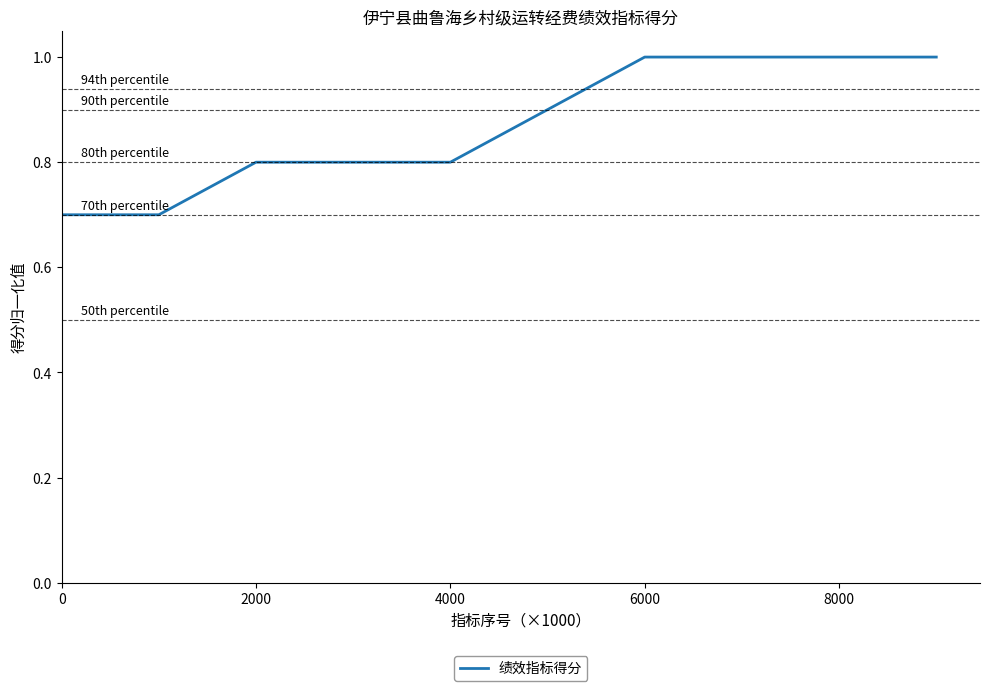

What is the difference between the maximum and minimum values?

0.3